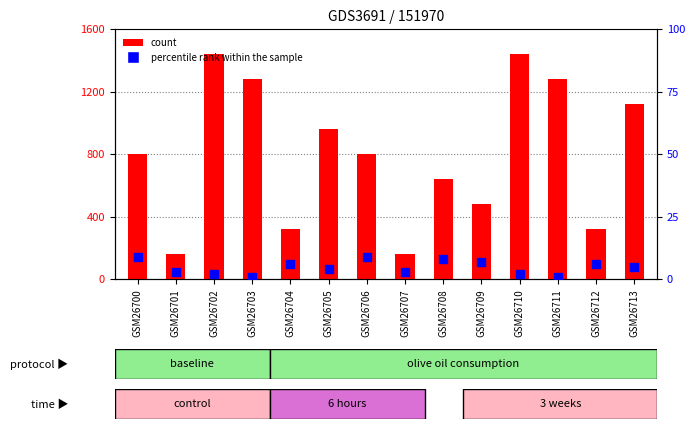

What is the ratio of the value at GSM26708 to the value at GSM26711?

0.5